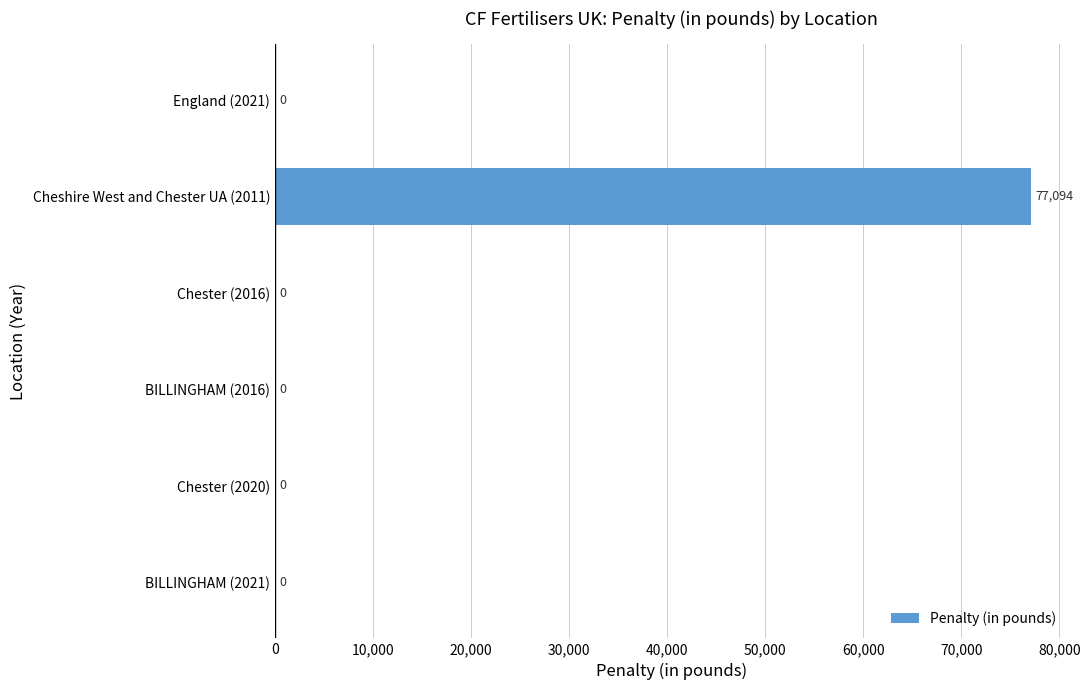

True or false: the data shows 0 at Chester (2016).

True